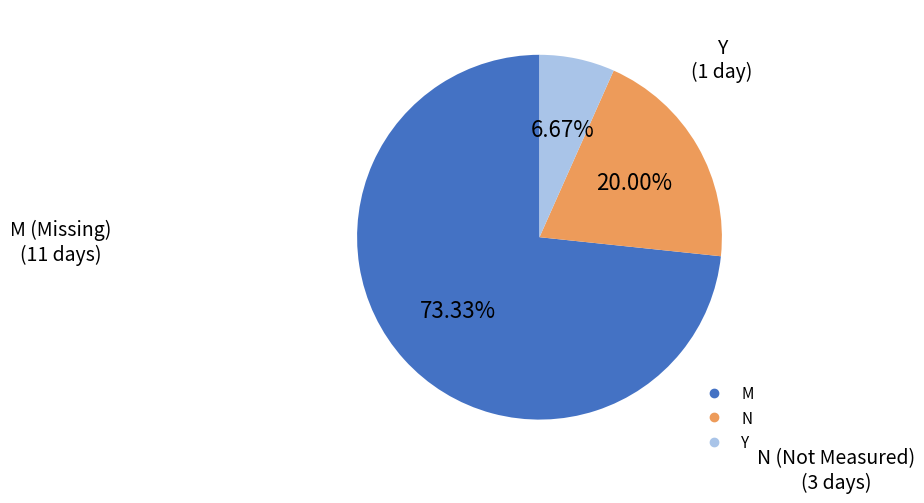

What percentage is the N slice, to the nearest percent?

20%